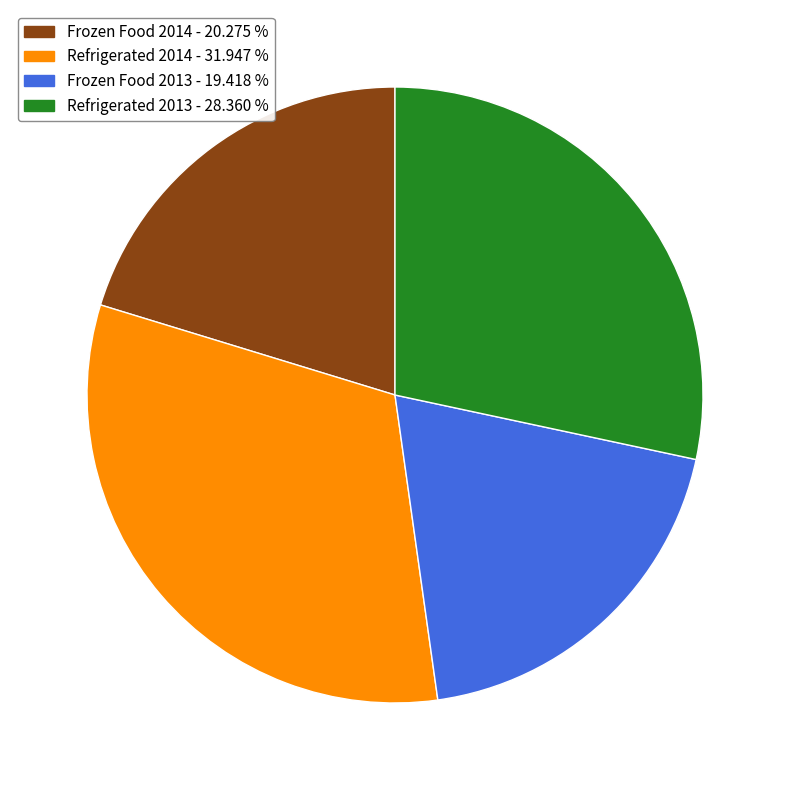

Does any single category account for the majority?

No